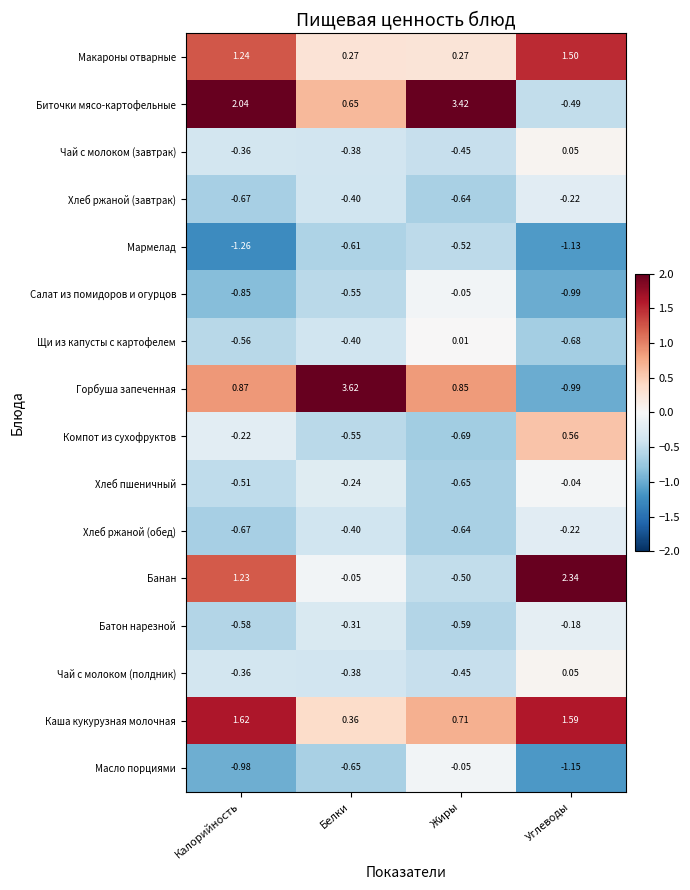

Which label corresponds to the smallest value in the chart?

Калорийность